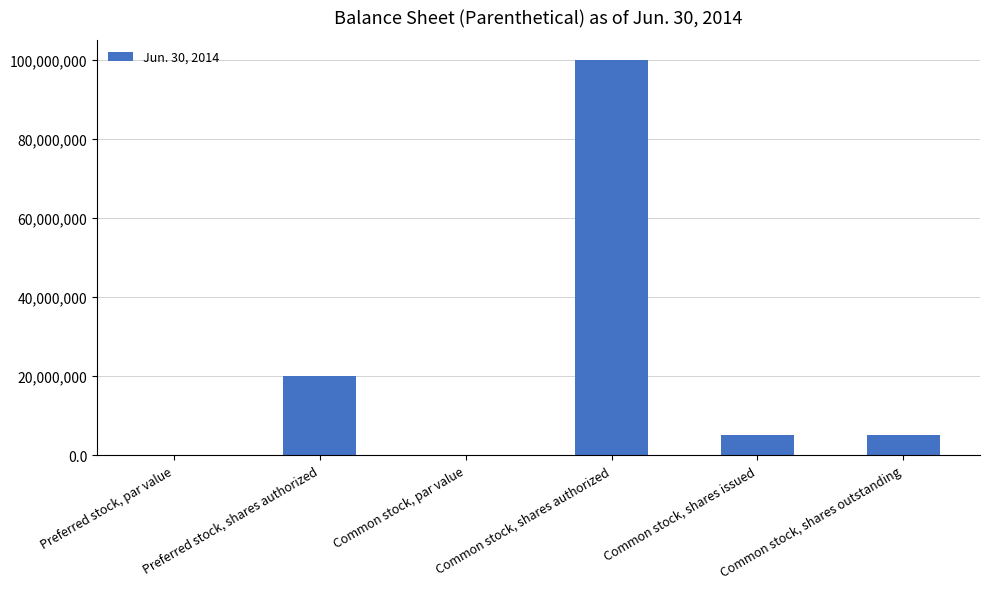

What is the average value?

21666666.7